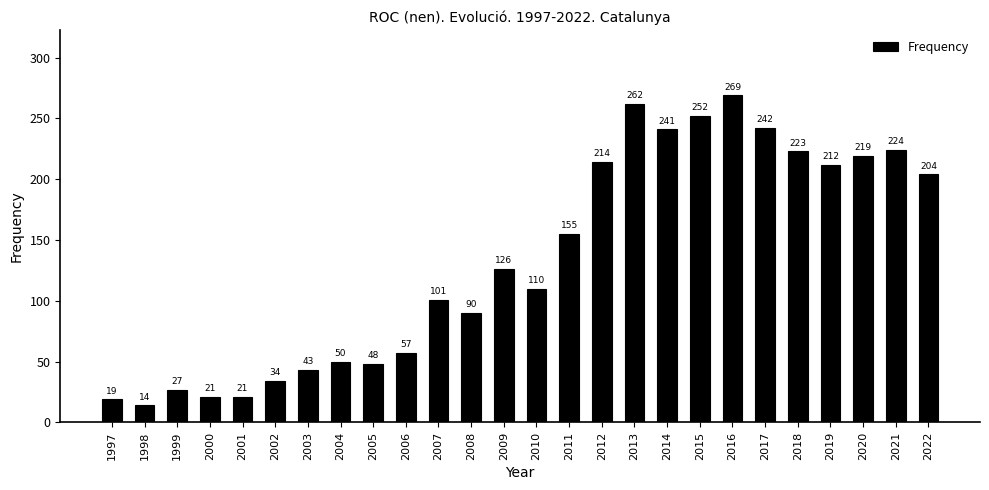

Are the bars grouped side by side (vs. stacked)?

No